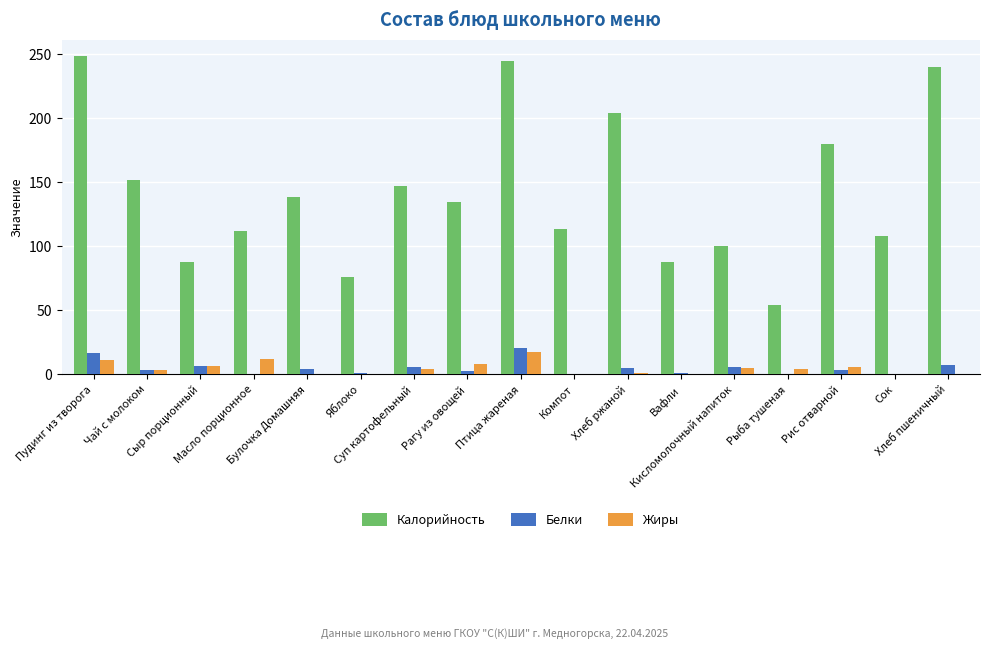

How many data points does each series have?

17